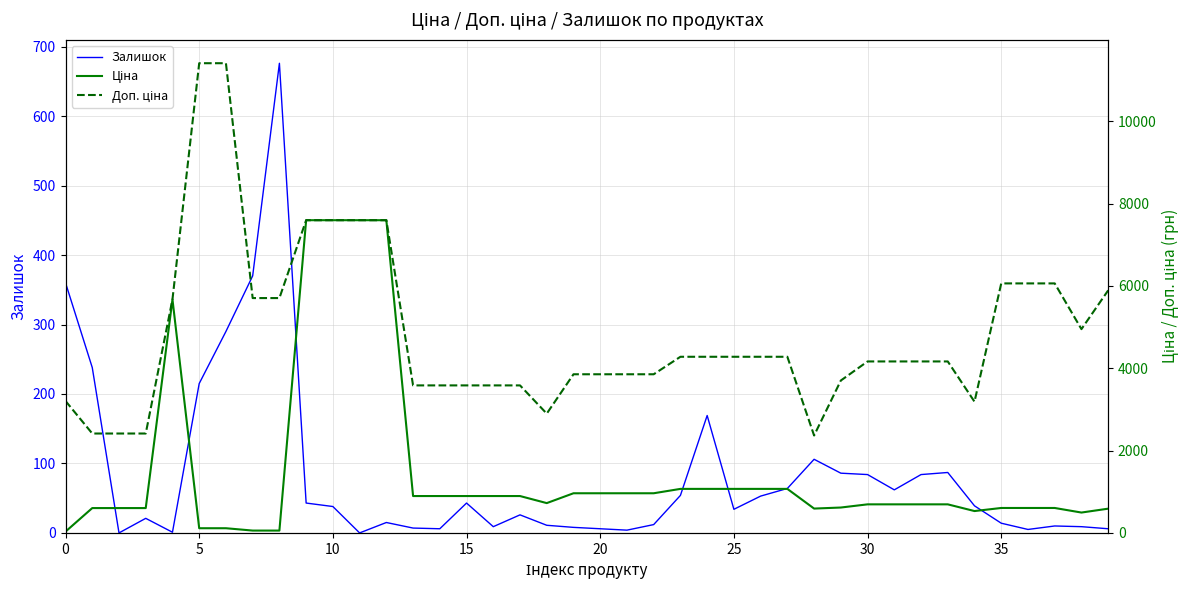

The Залишок series shows 11 at 15. True or false?

False